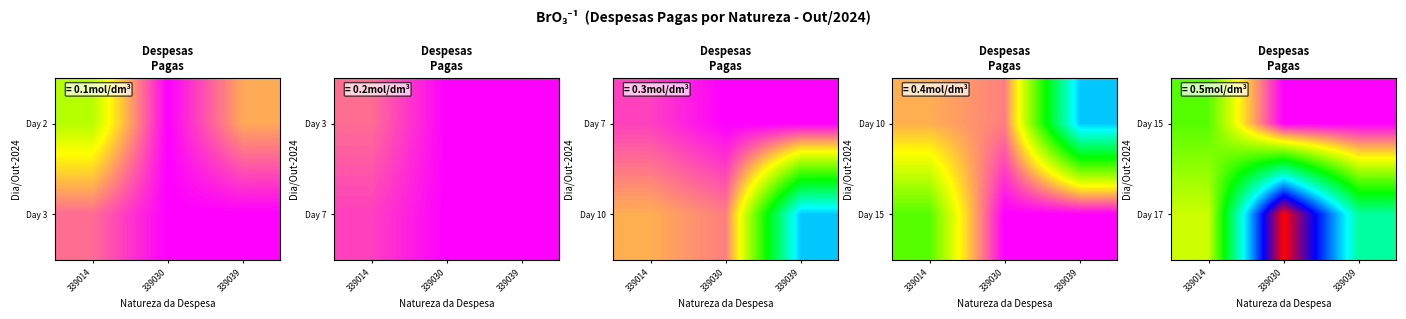

What is the maximum value shown in the chart?

12756.4